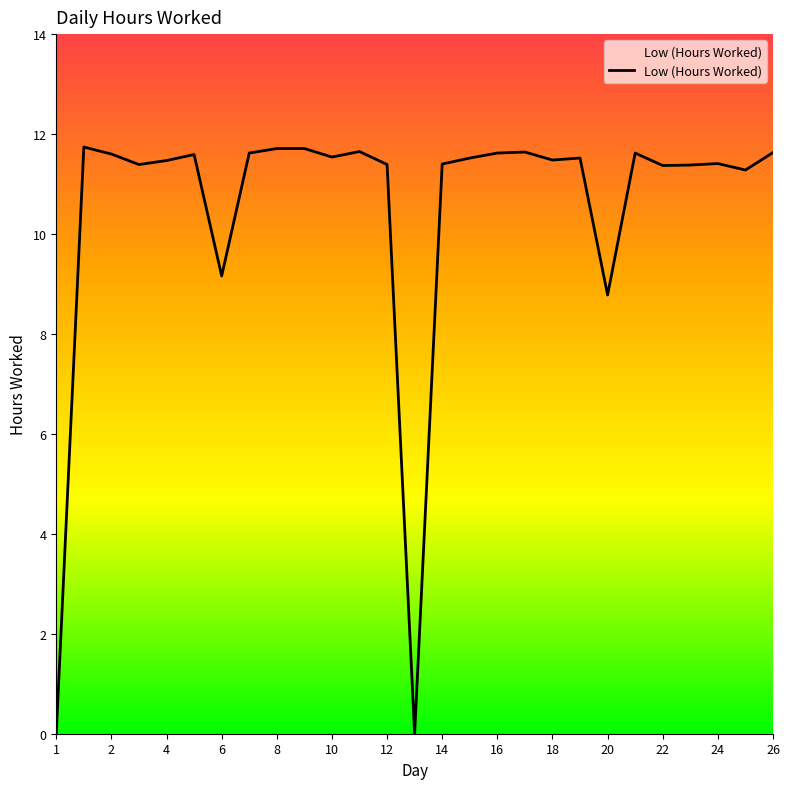

What is the greatest value displayed?

11.7